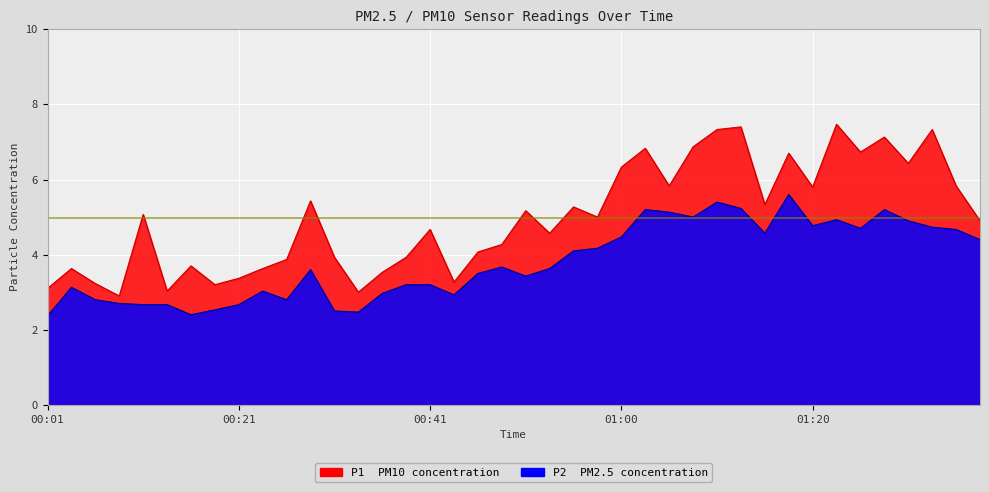

What is the highest value of the P2 series?

5.6